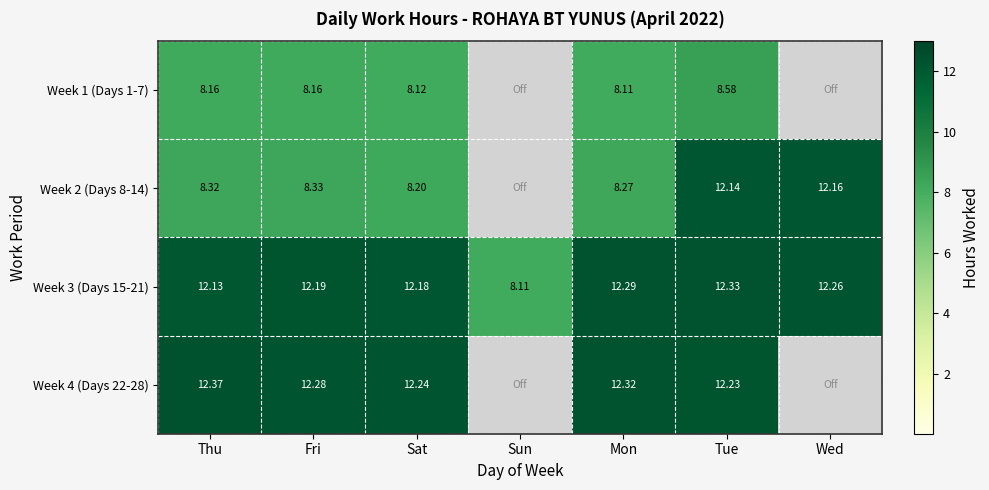

The value of Week 3 (Days 15-21) at Fri is 5.8. True or false?

False